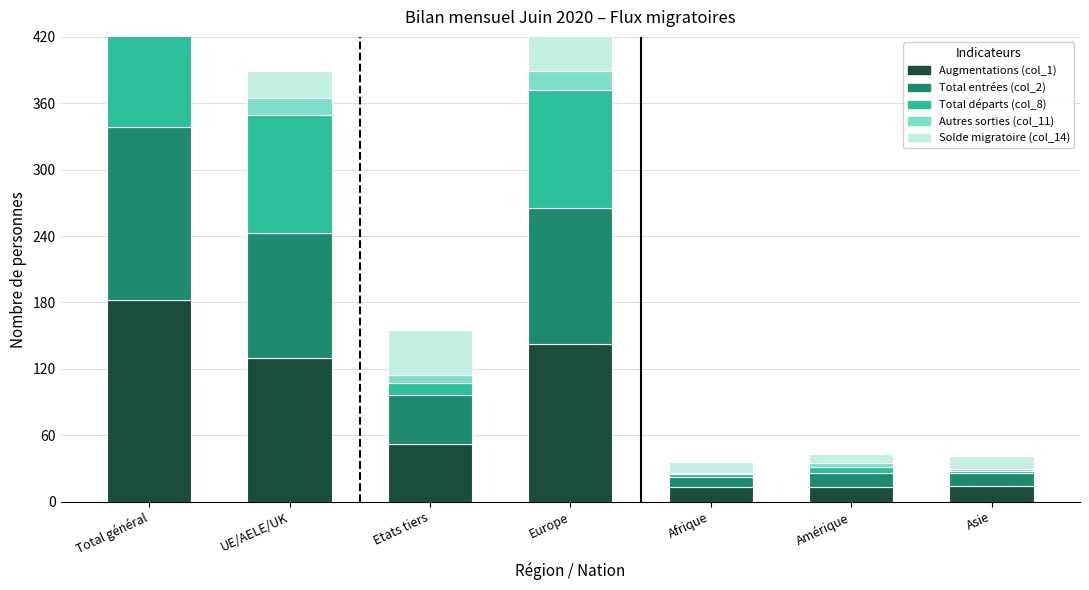

Is it true that Total entrées (col_2) equals 3 at Asie?

False